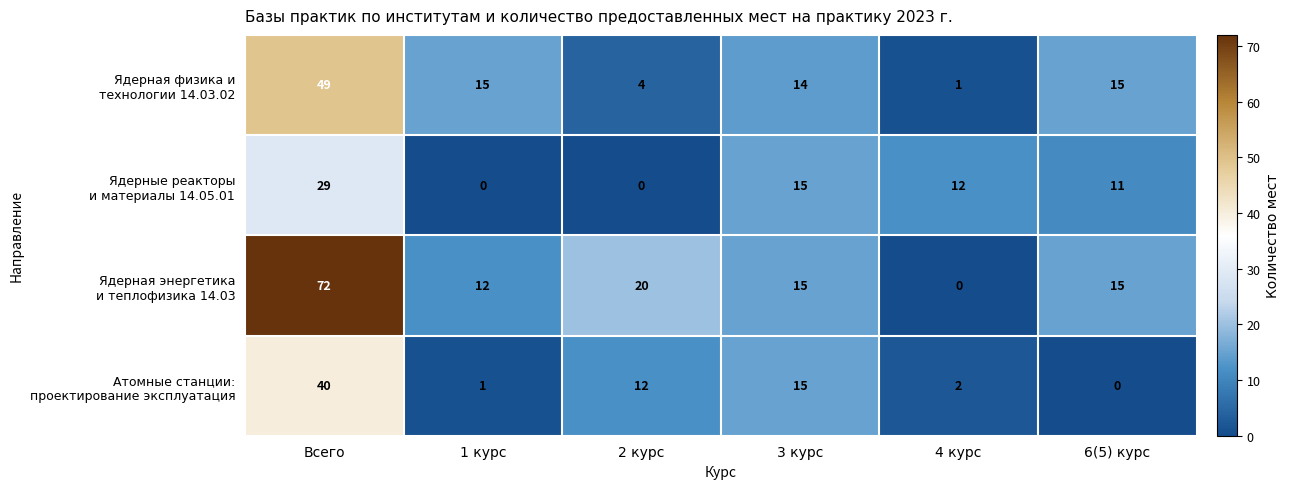

At which category is the sum across all series the highest?

Всего